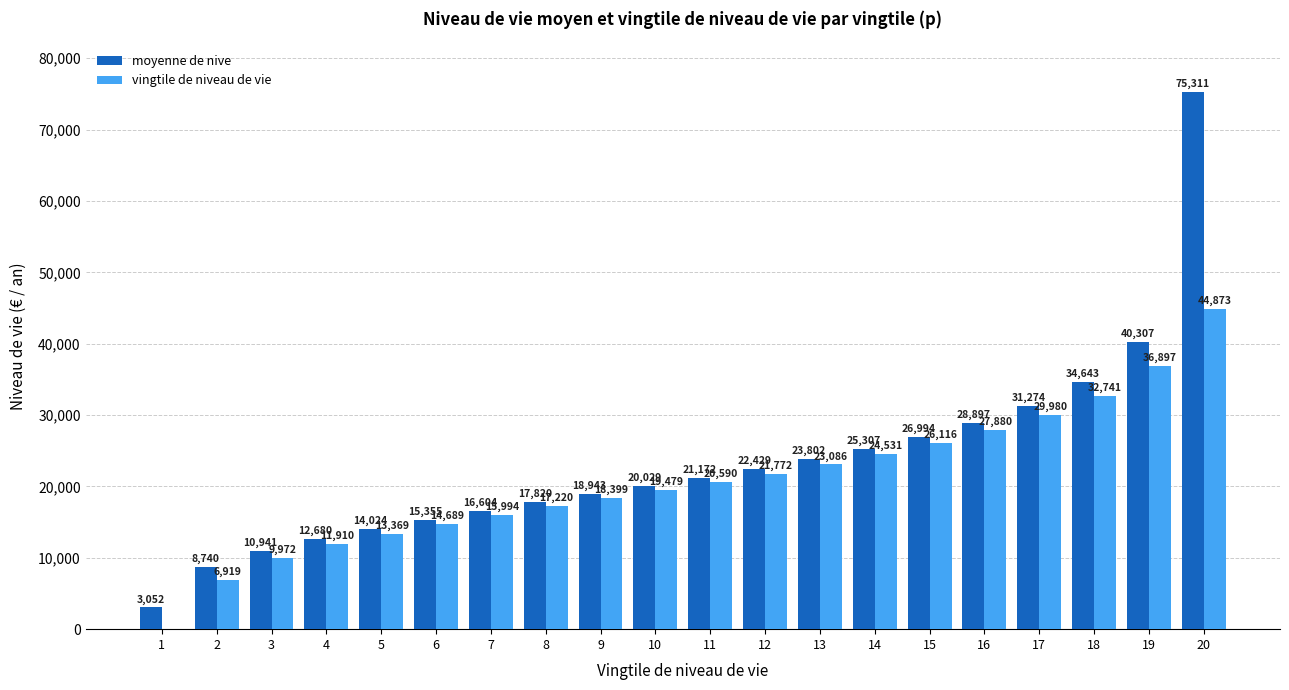

At which category is the sum across all series the highest?

20